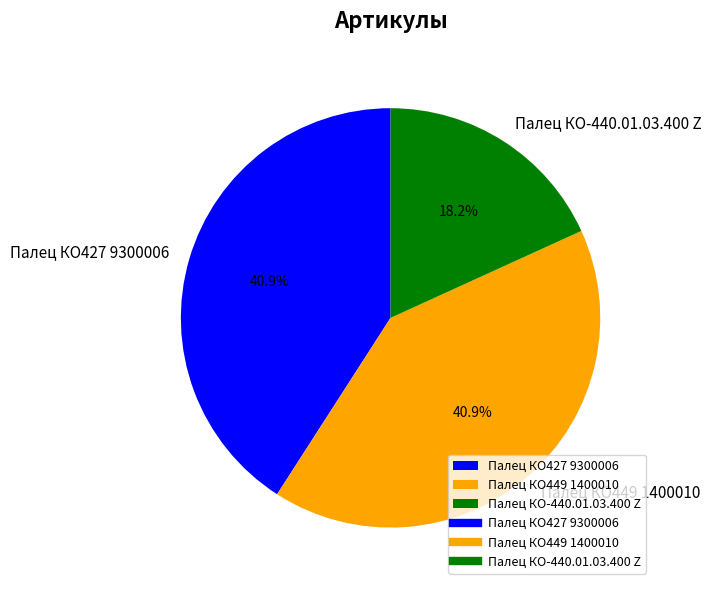

Count the number of slices in the pie.

3